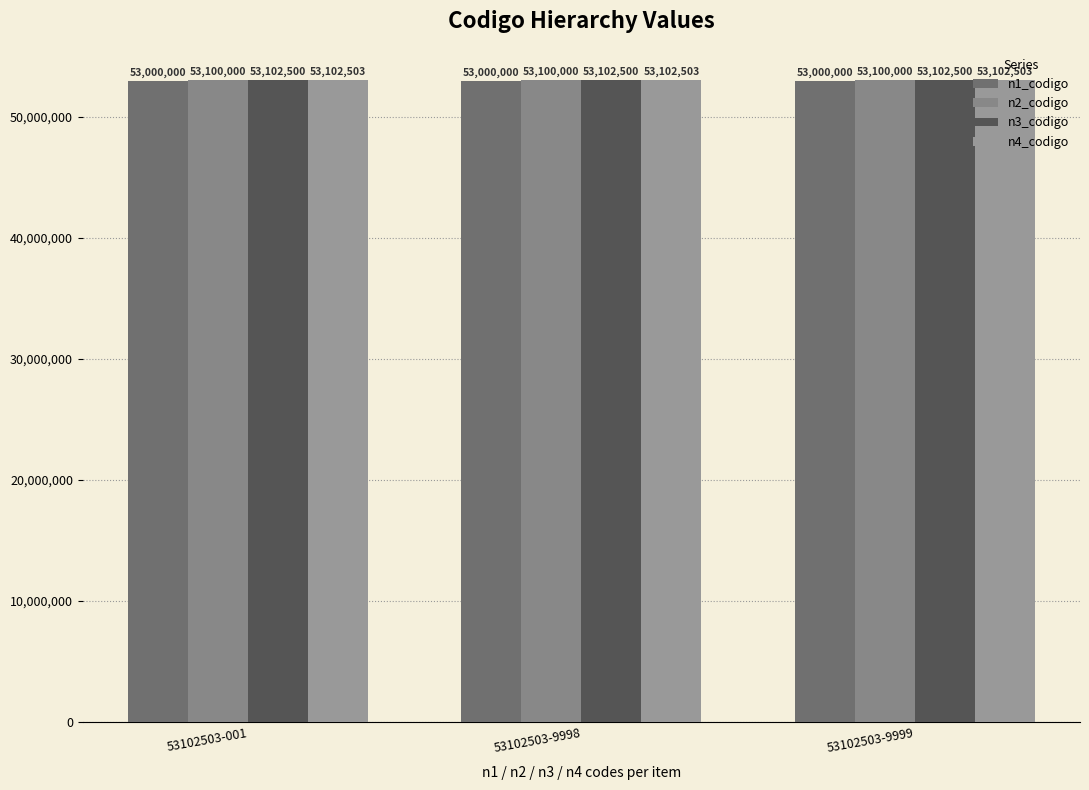

At which category is the sum across all series the highest?

53102503-001